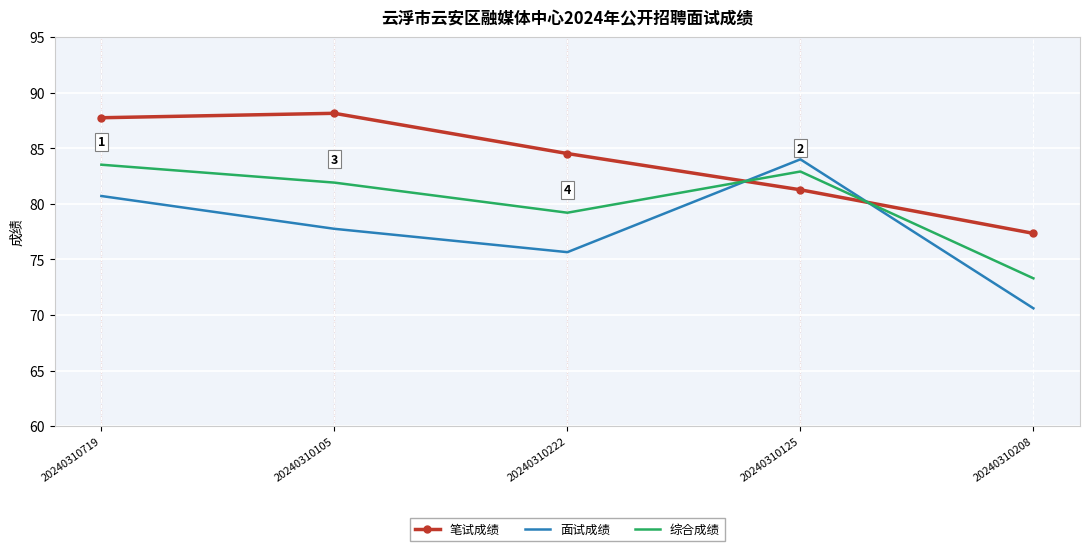

Where is the first local minimum for 综合成绩?

20240310222